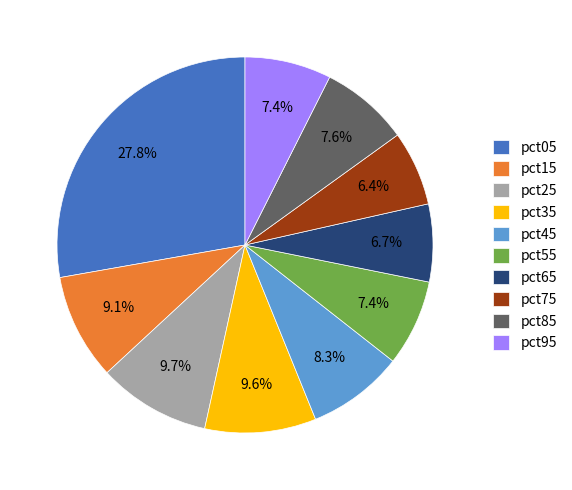

What percentage do pct15 and pct25 together represent?

18.8%